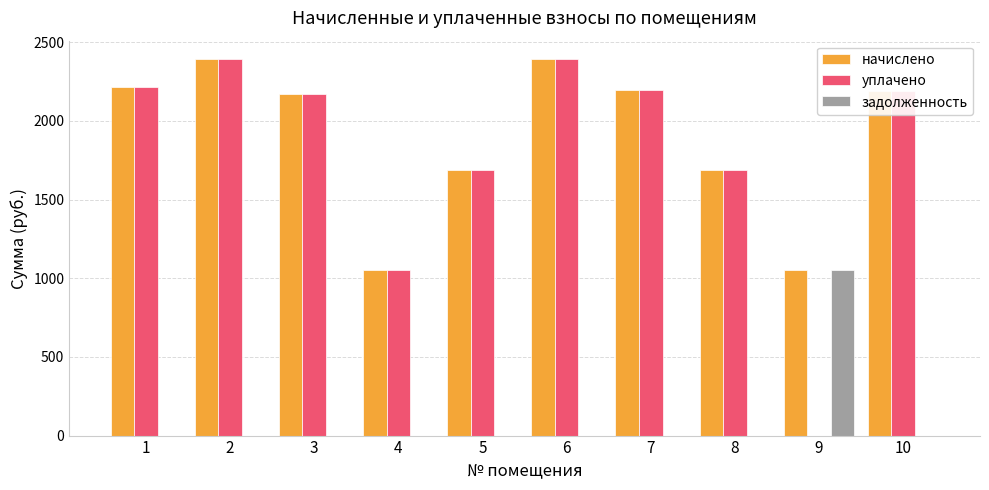

The value of уплачено at 5 is 2468.9. True or false?

False